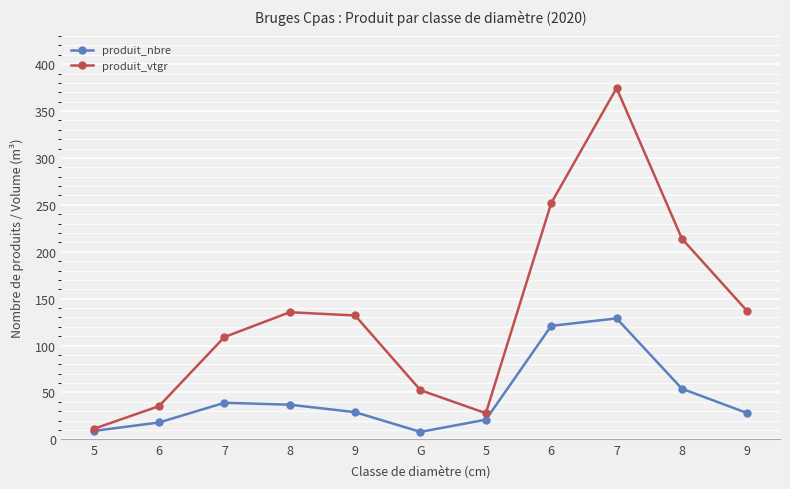

The produit_vtgr series shows 16.9 at 5. True or false?

False